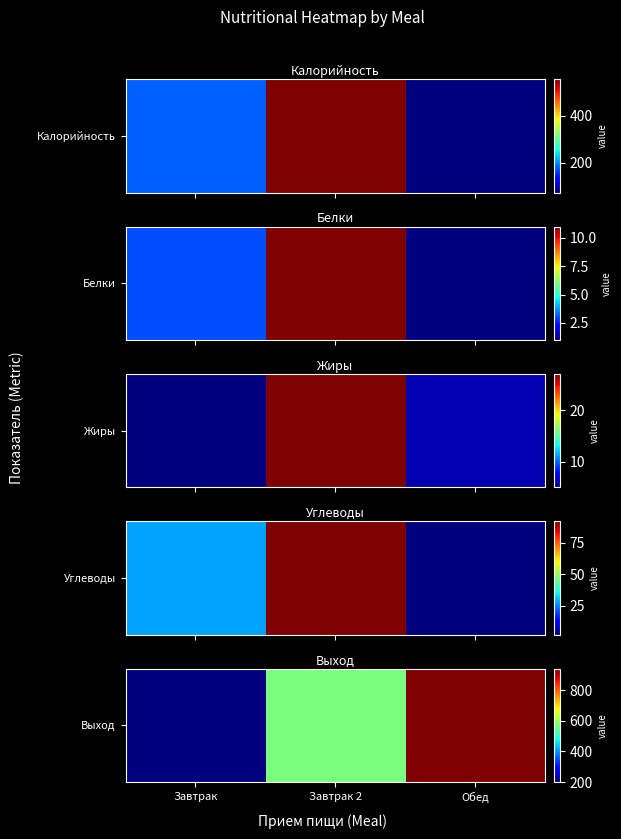

List the labels in order of value, largest first.

Обед, Завтрак 2, Завтрак